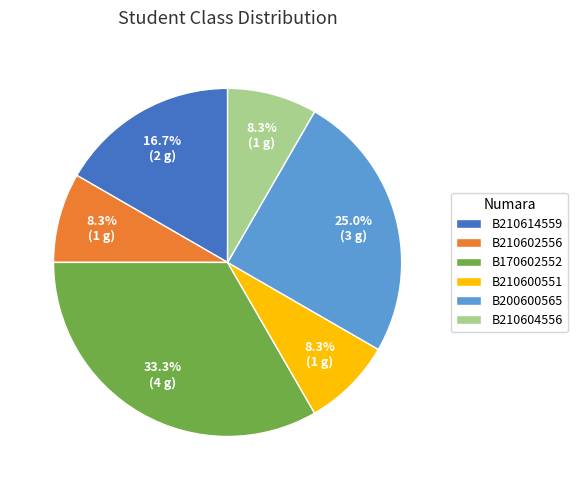

What percentage is NOT represented by B170602552?

66.7%